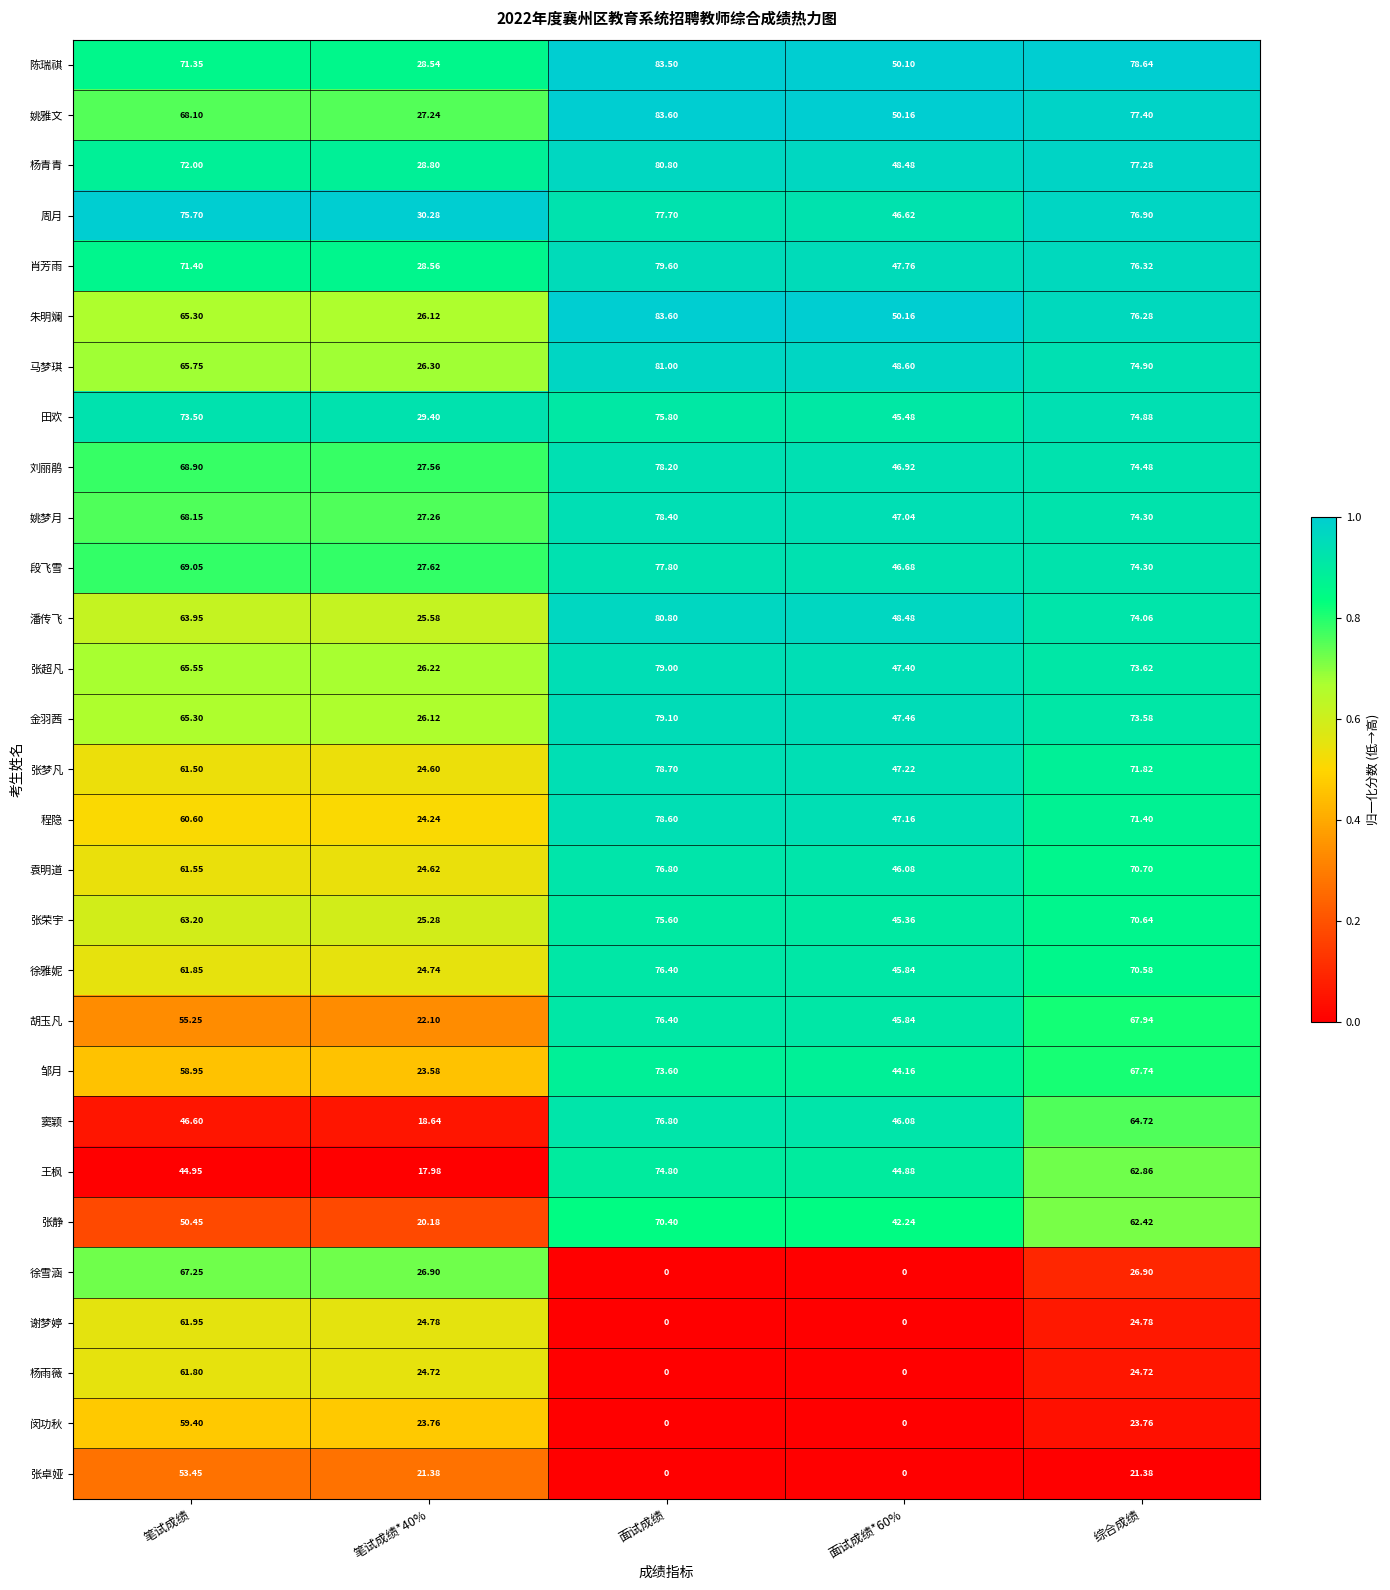

At which category does the chart reach its peak across all series?

面试成绩